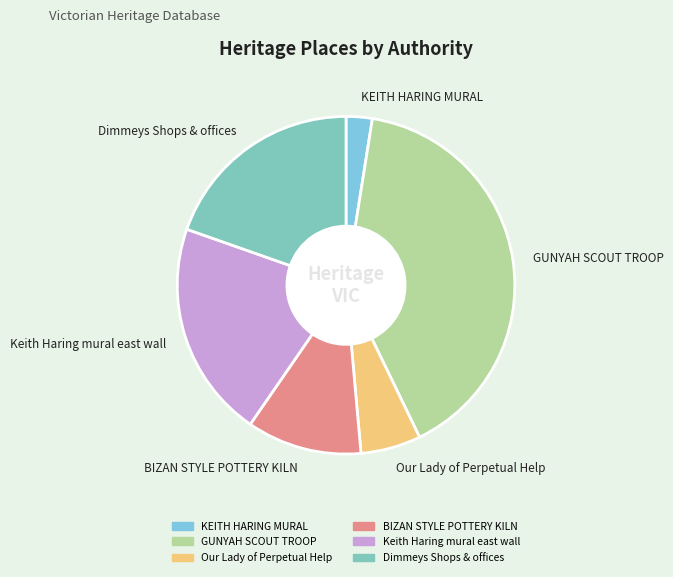

Which has a higher value, Keith Haring mural east wall or Our Lady of Perpetual Help?

Keith Haring mural east wall